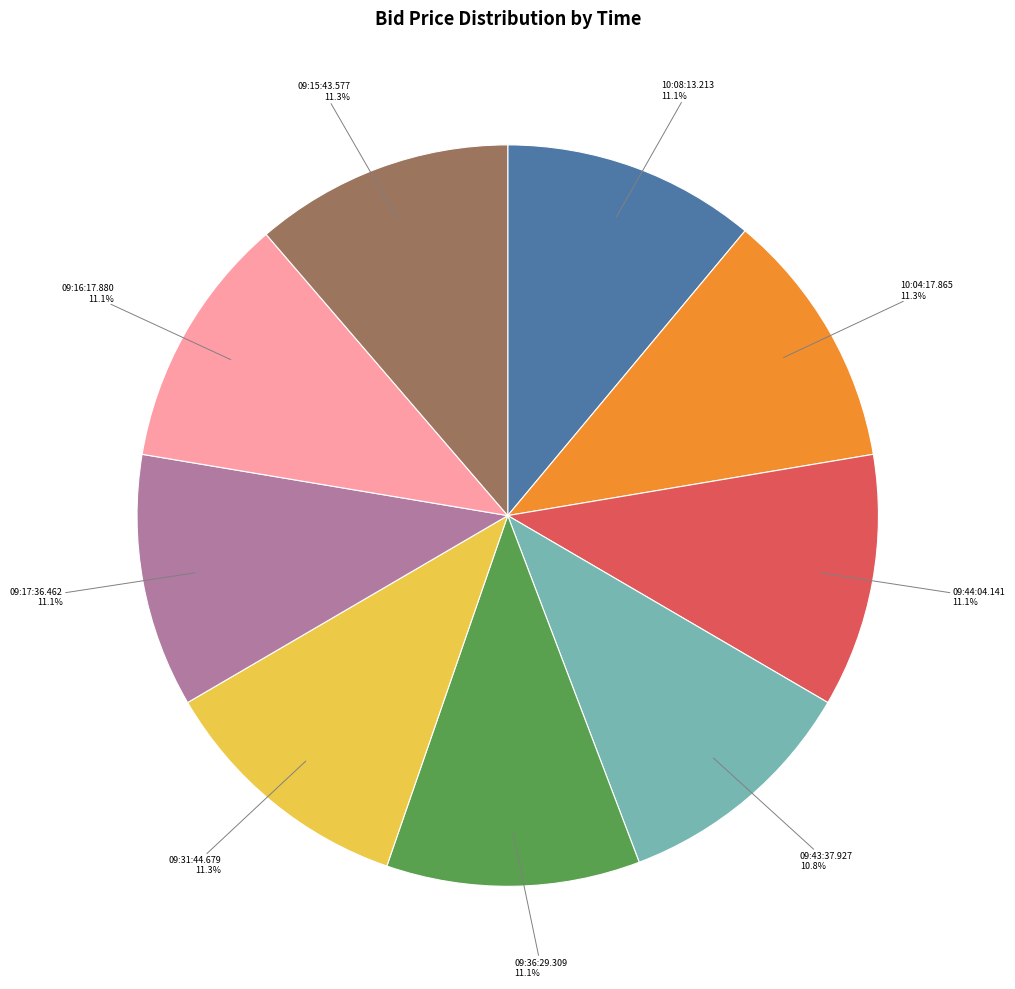

Does any single category account for the majority?

No